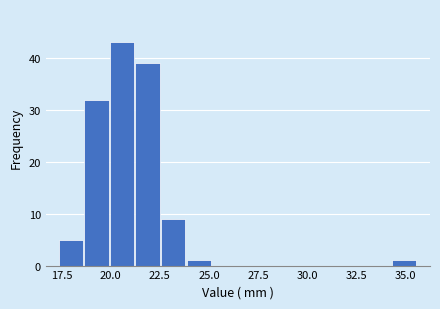

Read against the x-axis, roughly where is the centre of the tallest bar?

20.5